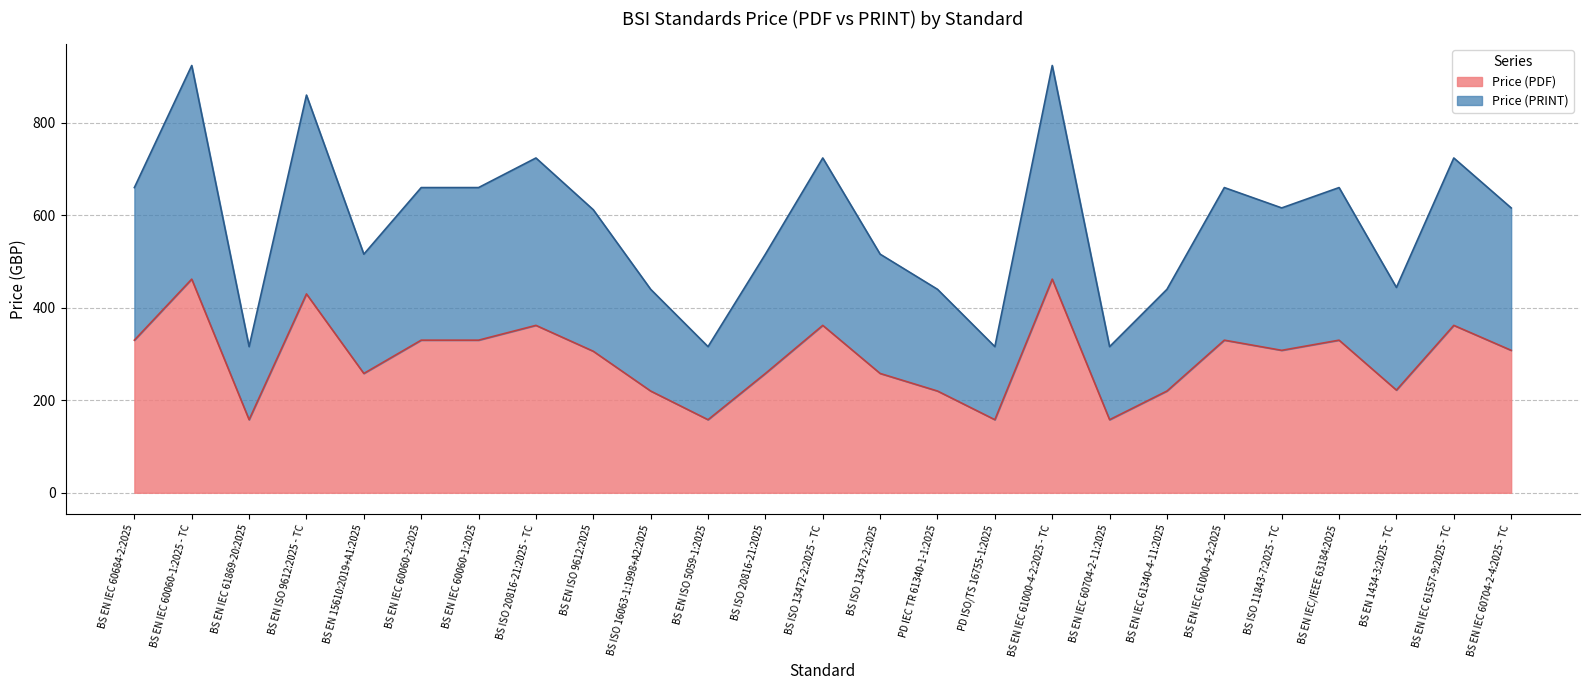

Is it true that Price (PDF) equals 362 at BS EN IEC 61557-9:2025 - TC?

True